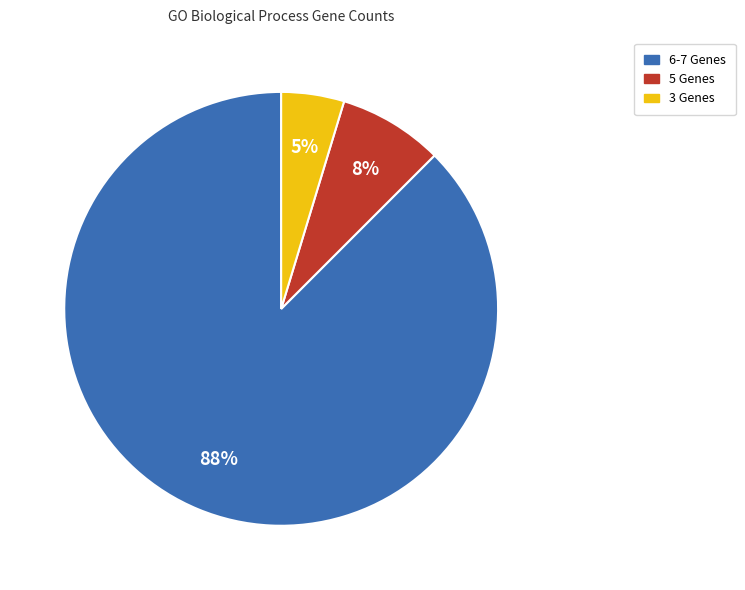

Does any single category account for the majority?

Yes